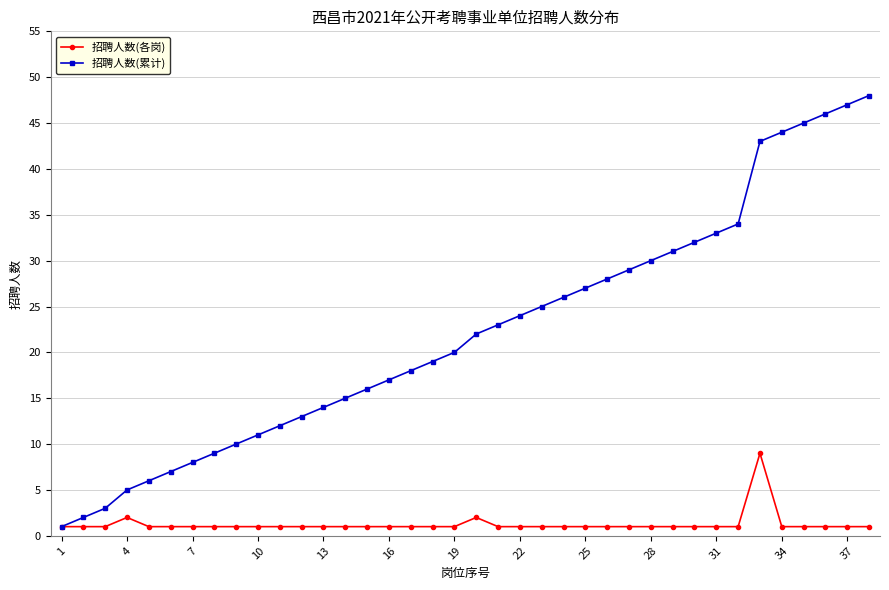

How many lines are shown in the chart?

2